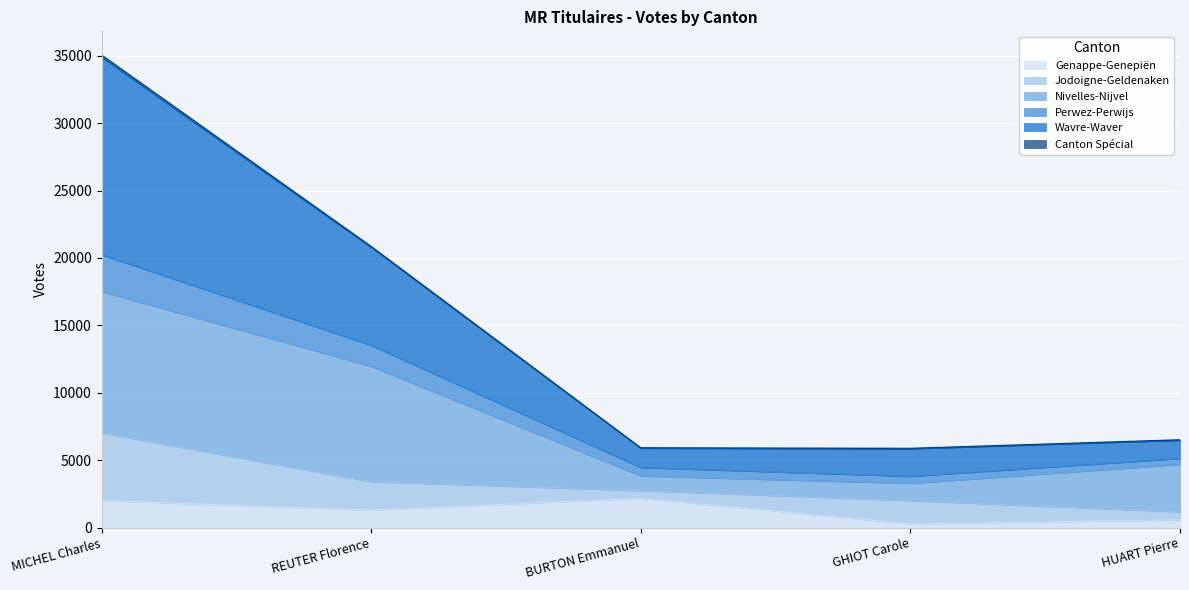

At which category does Perwez-Perwijs reach its first local valley?

GHIOT Carole